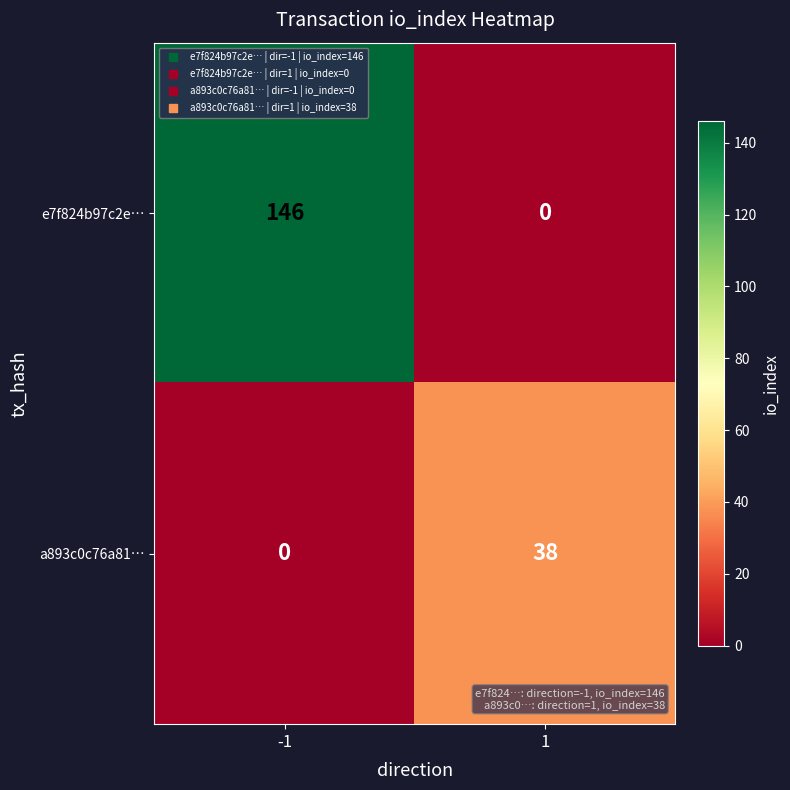

How many distinct data groups are displayed?

2